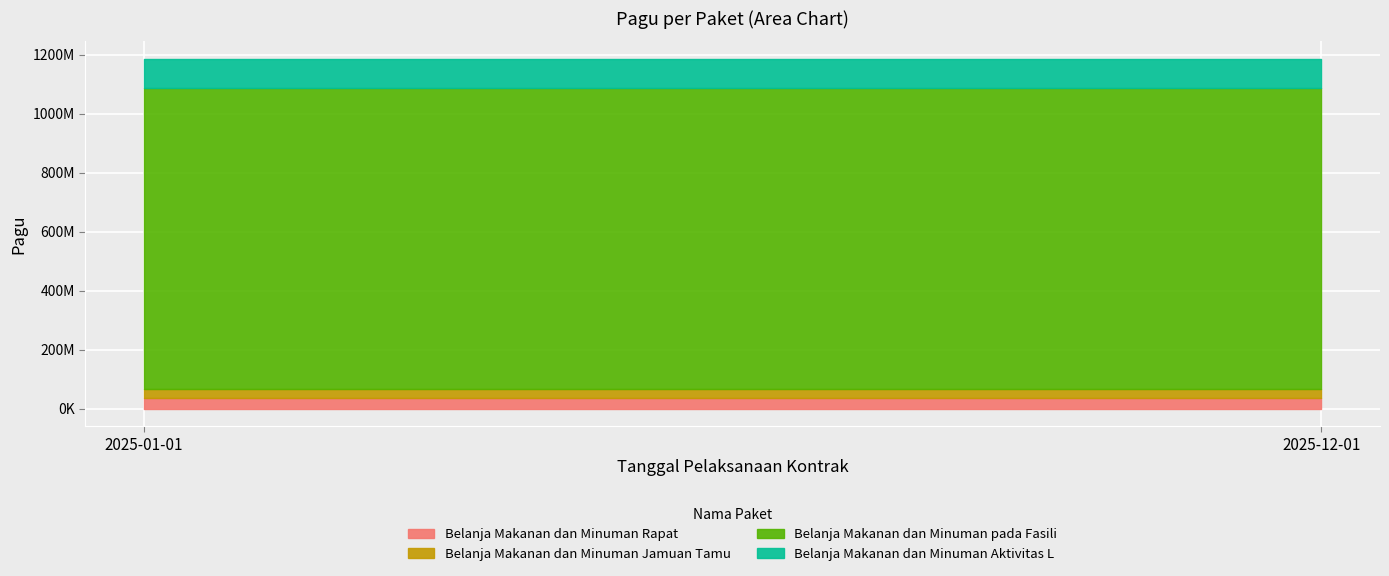

Which label corresponds to the smallest value in the chart?

2025-01-01